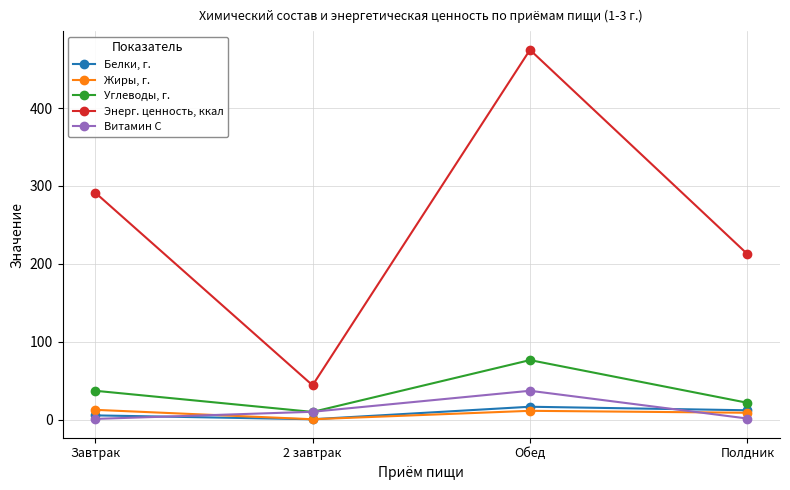

What is the minimum value for Углеводы, г.?

9.8